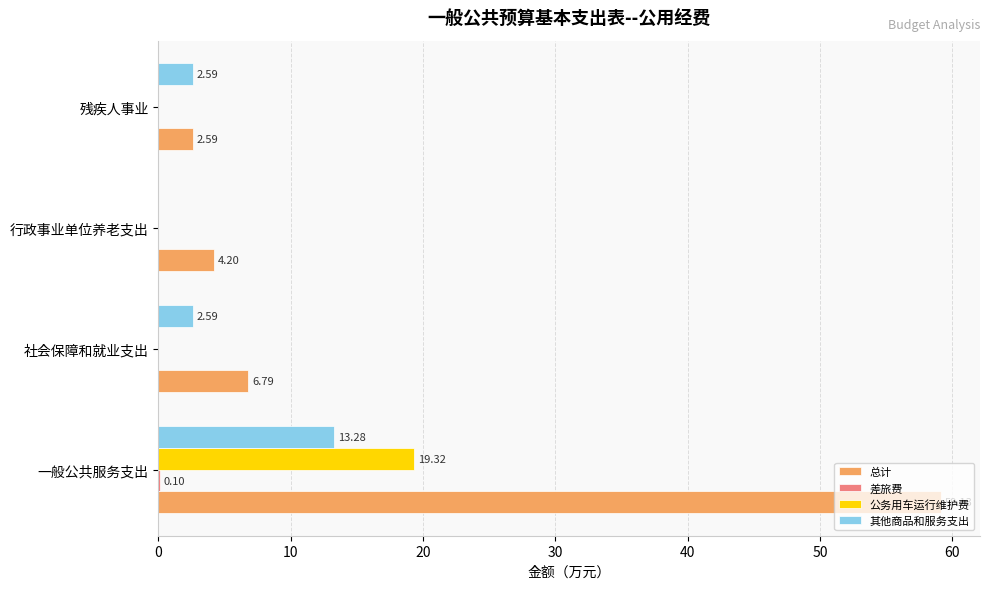

At which label does 其他商品和服务支出 reach its peak?

一般公共服务支出